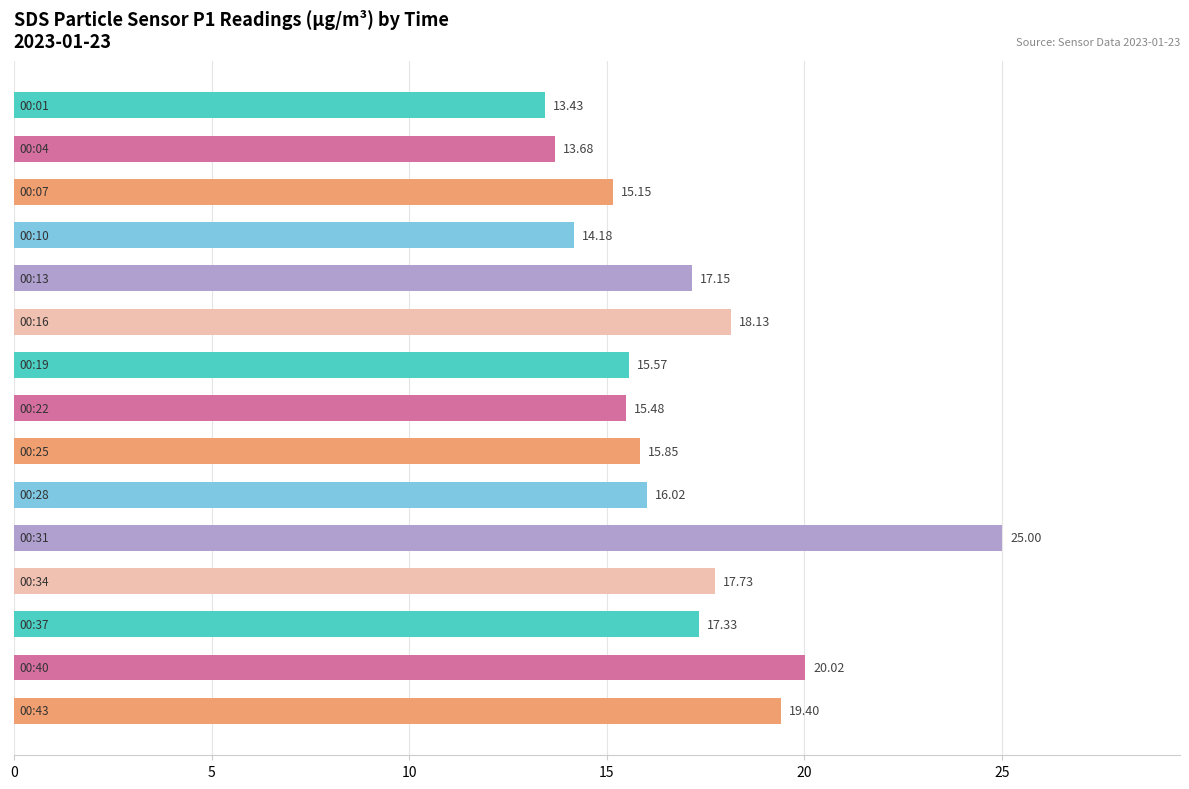

What is the sum of all values?

254.1